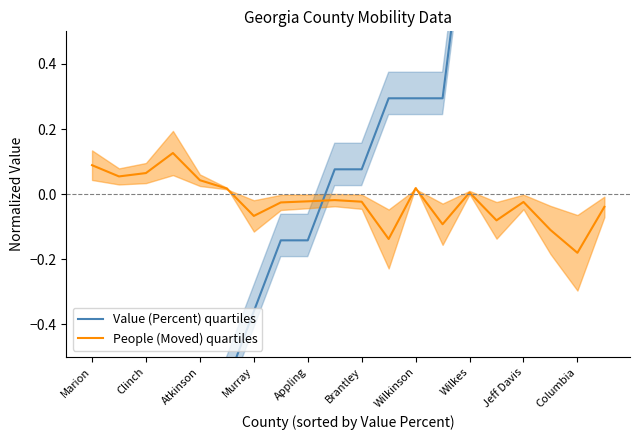

Which series ends up on top after the final intersection of People (Moved) quartiles and Value (Percent) quartiles?

Value (Percent) quartiles